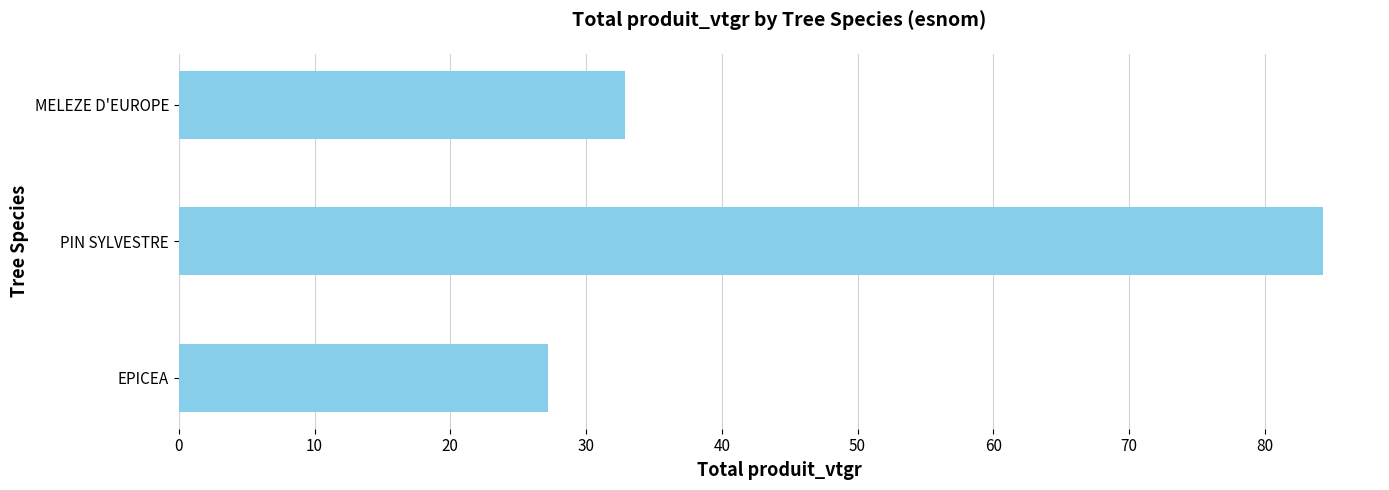

What is the greatest value displayed?

84.3